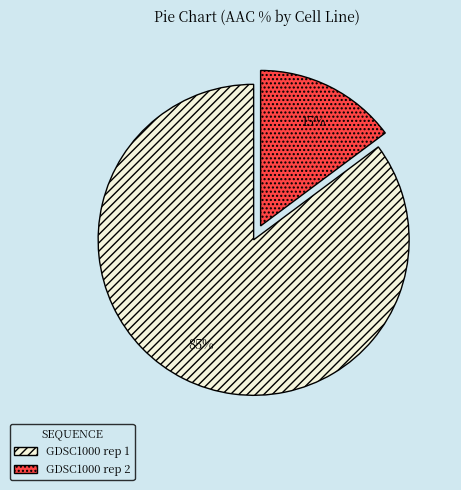

Which has a higher value, GDSC1000 rep 2 or GDSC1000 rep 1?

GDSC1000 rep 1